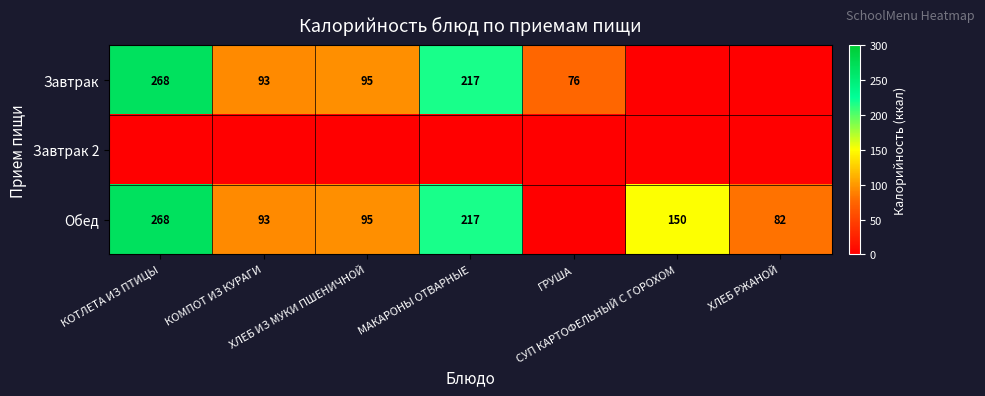

What is the total value across all series at ГРУША?

76